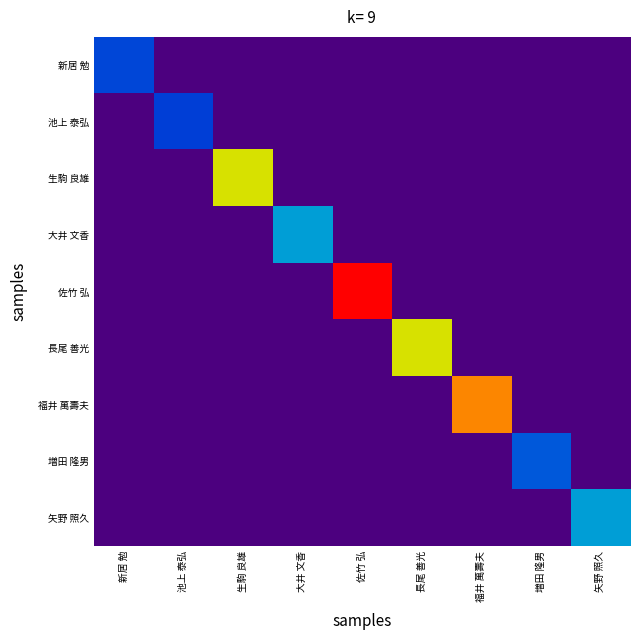

What is the total value across all series at 新居 勉?

0.2